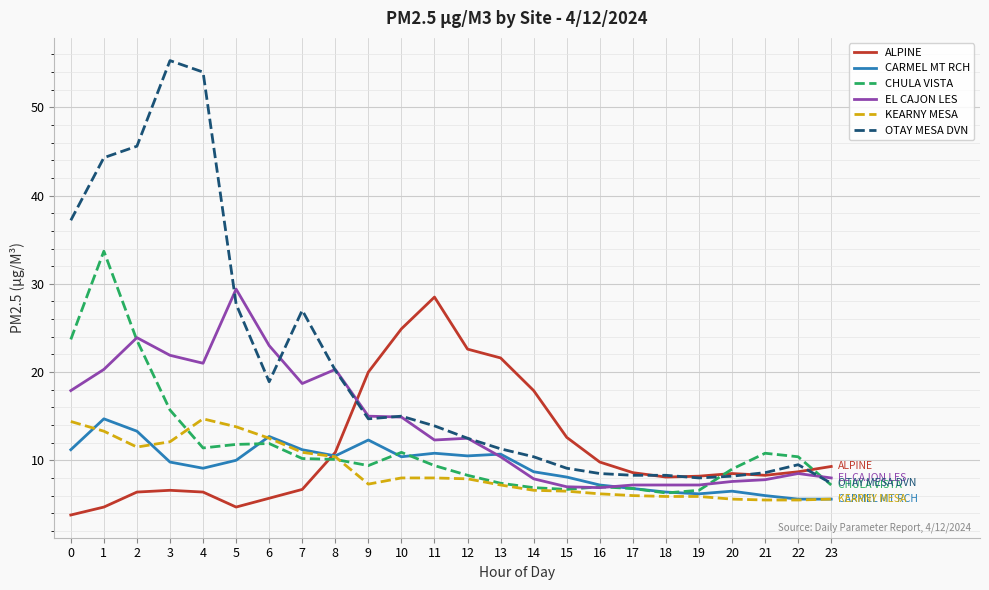

What are all the series names shown in the legend?

ALPINE, CARMEL MT RCH, CHULA VISTA, EL CAJON LES, KEARNY MESA, OTAY MESA DVN